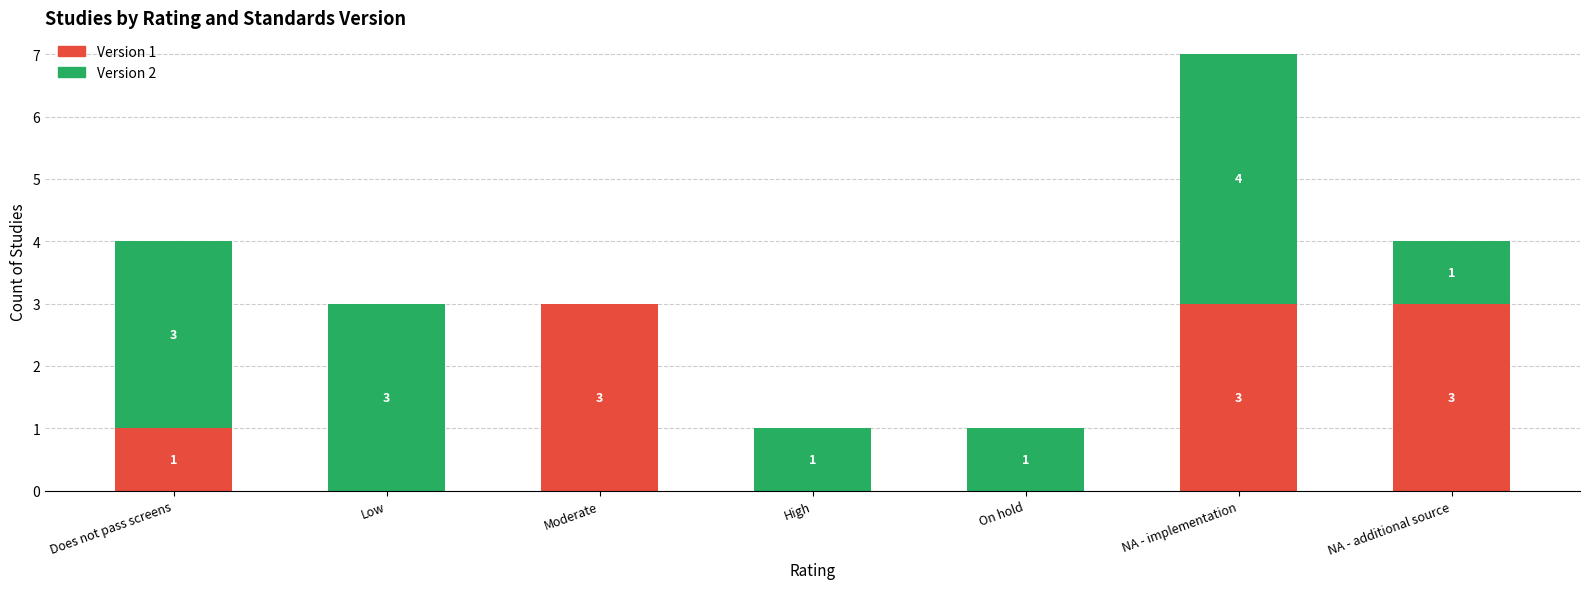

What is the total value across all series at NA - additional source?

4